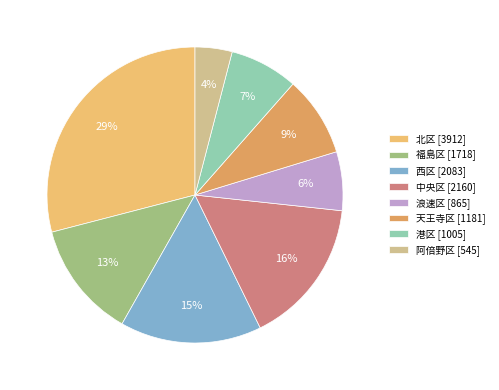

Is it true that 中央区 is 16% of the pie?

True